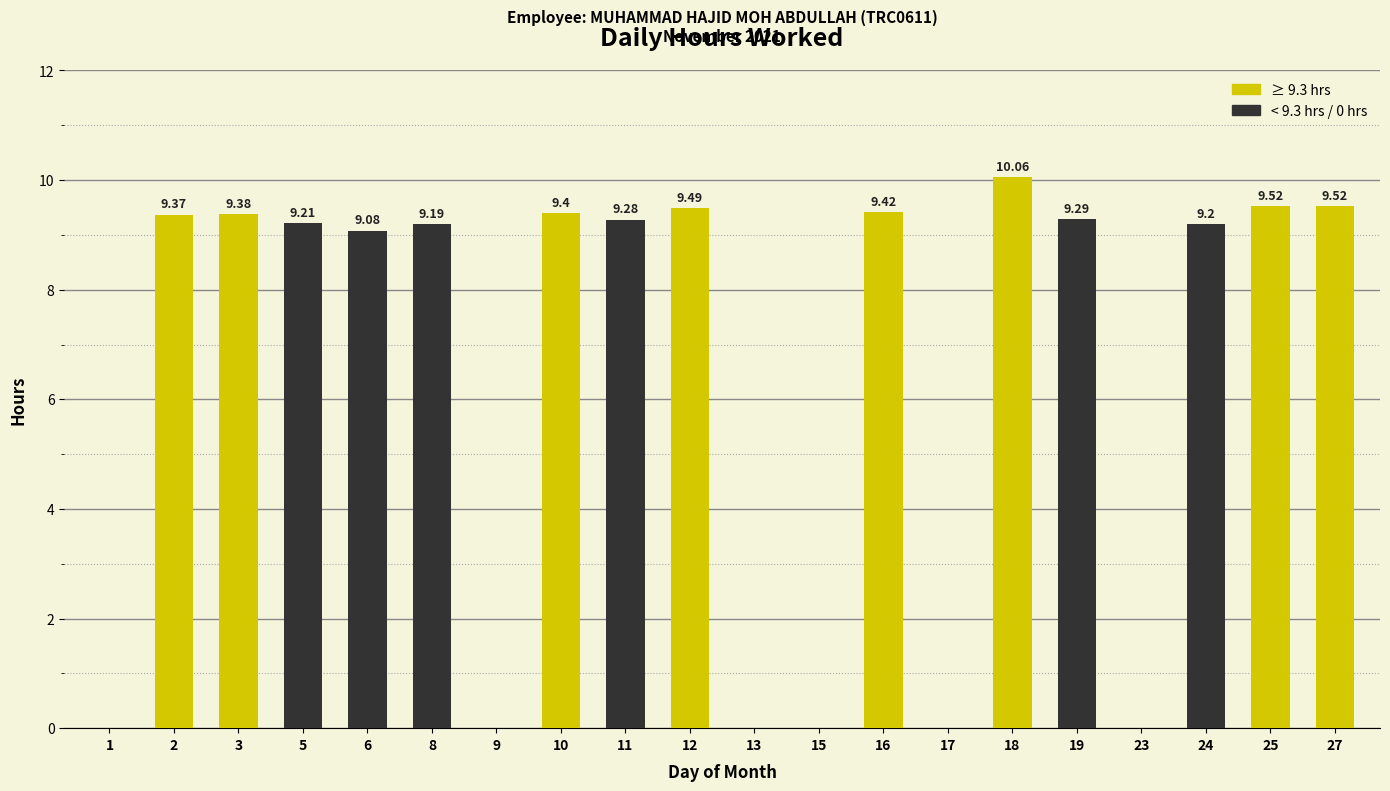

Count the number of values greater than 9.

14